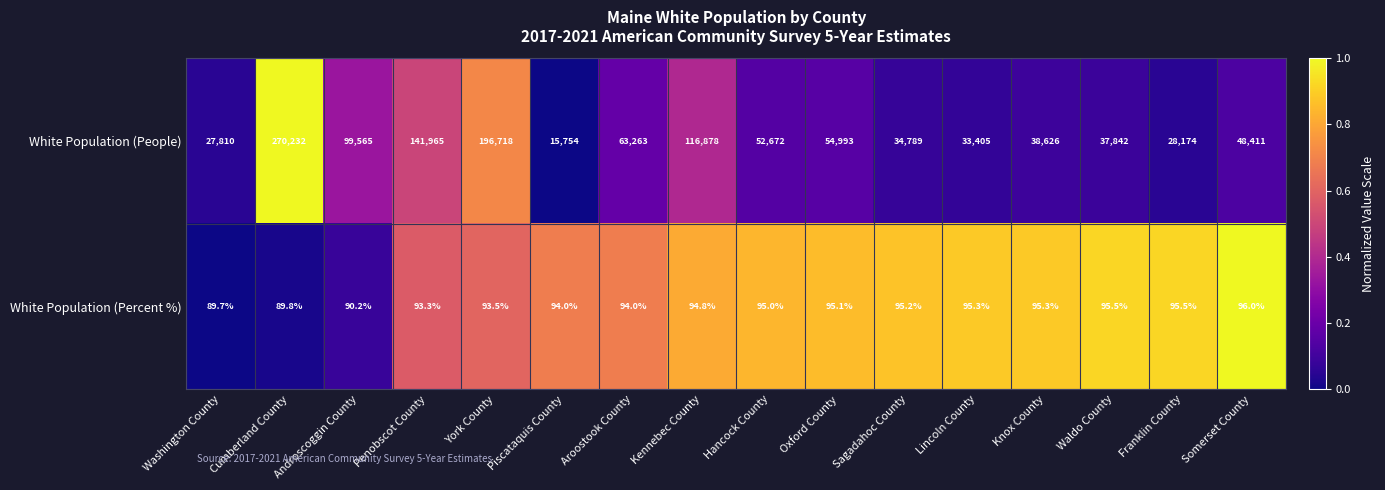

The value of White Population (People) at Piscataquis County is 4369.9. True or false?

False